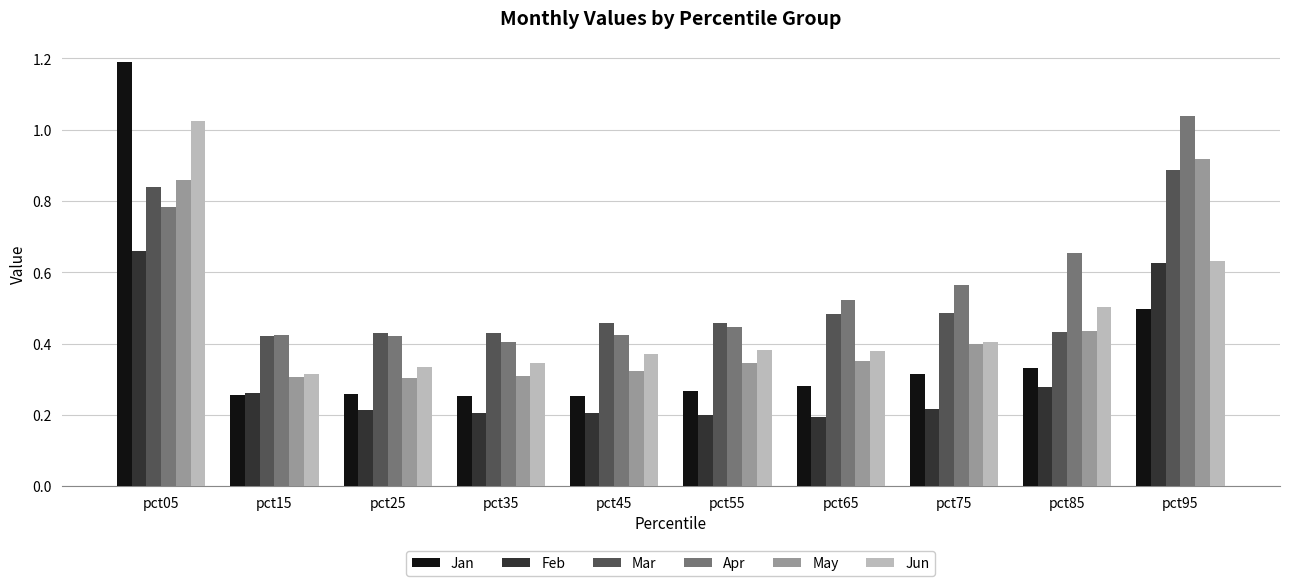

At which category does the chart reach its peak across all series?

pct05